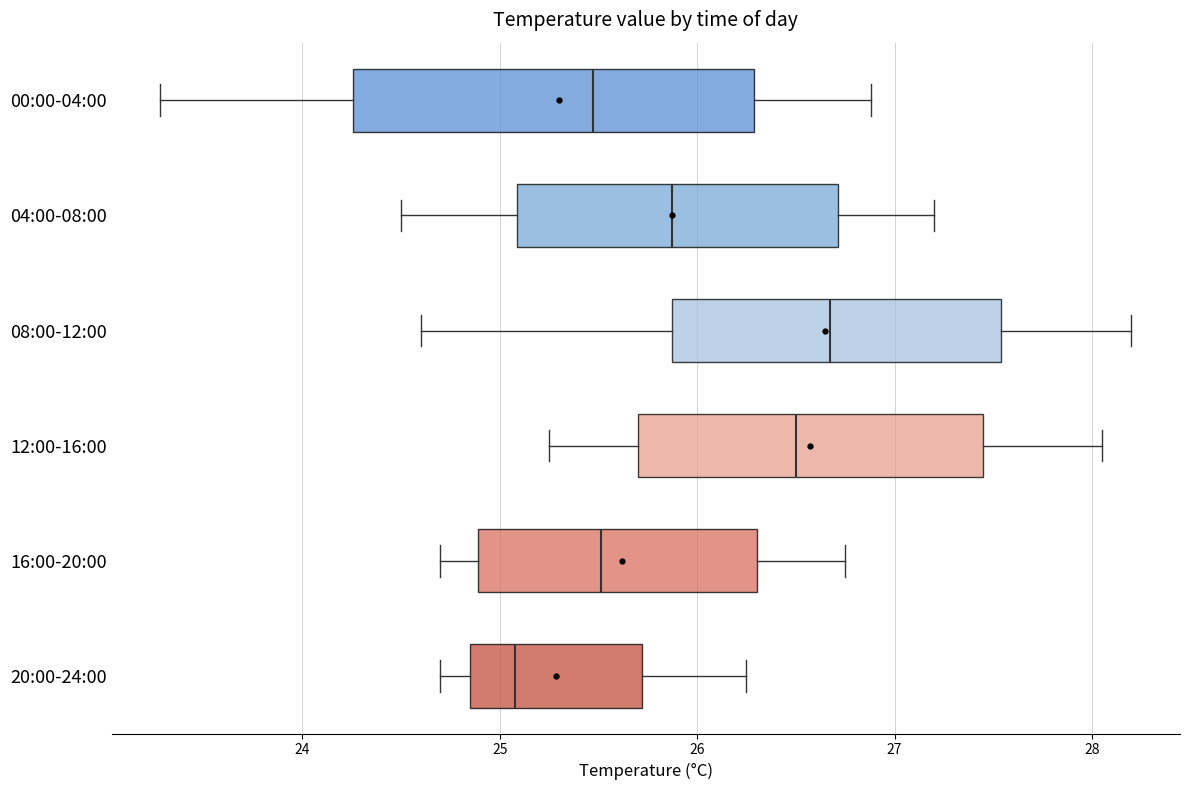

Reading bottom to top, read every box against the x-axis: the position of its median line, the range the box covers, and the ends of its whiskers. The values are not printed on the chart, so give them approximately, as read against the axis.

20:00-24:00: median 25.1, box 24.8 to 25.7, whiskers 24.7 to 26.3
16:00-20:00: median 25.5, box 24.9 to 26.3, whiskers 24.7 to 26.8
12:00-16:00: median 26.5, box 25.7 to 27.5, whiskers 25.3 to 28.1
08:00-12:00: median 26.7, box 25.9 to 27.5, whiskers 24.6 to 28.2
04:00-08:00: median 25.9, box 25.1 to 26.7, whiskers 24.5 to 27.2
00:00-04:00: median 25.5, box 24.3 to 26.3, whiskers 23.3 to 26.9